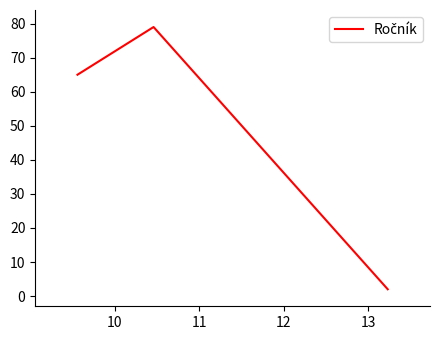

What is the greatest value displayed?

79